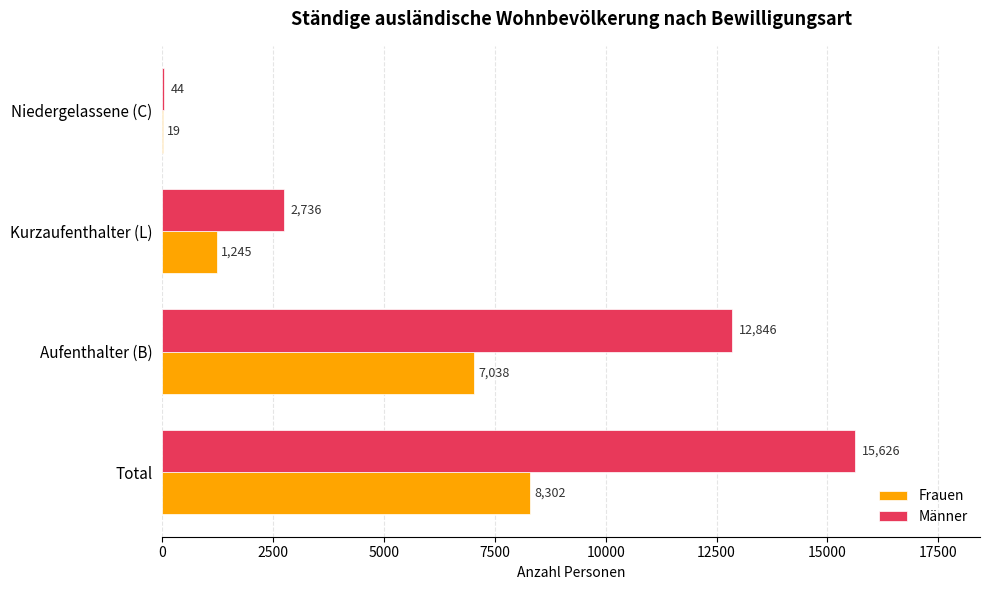

Where is Frauen nearest to the value 4160?

Aufenthalter (B)